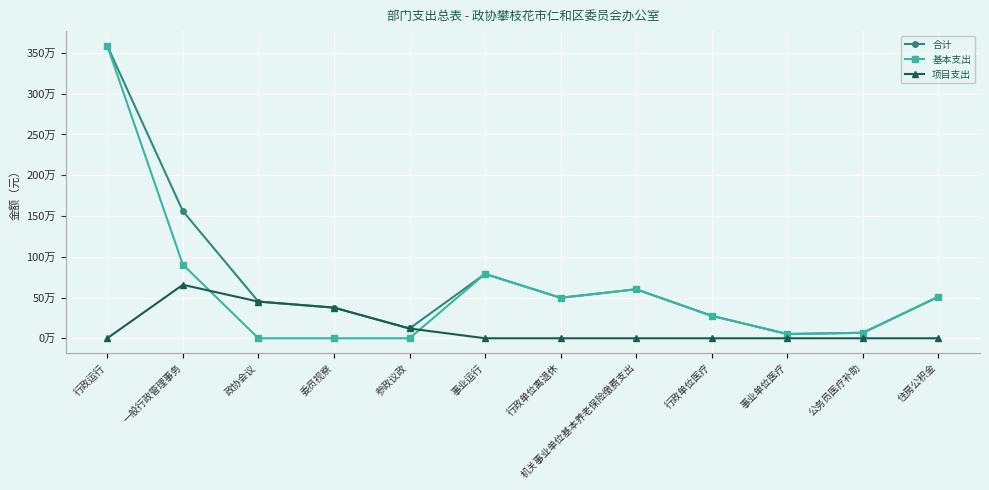

Rank the series at 参政议政 from highest to lowest value.

合计, 项目支出, 基本支出